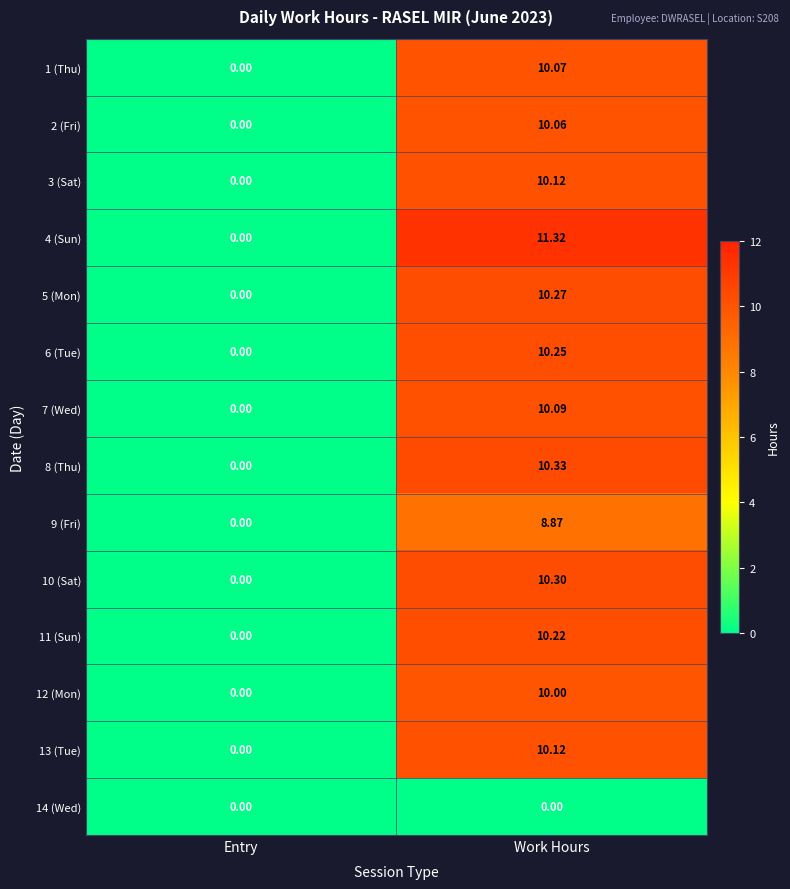

Between Entry and Work Hours, which series saw the biggest shift?

4 (Sun)